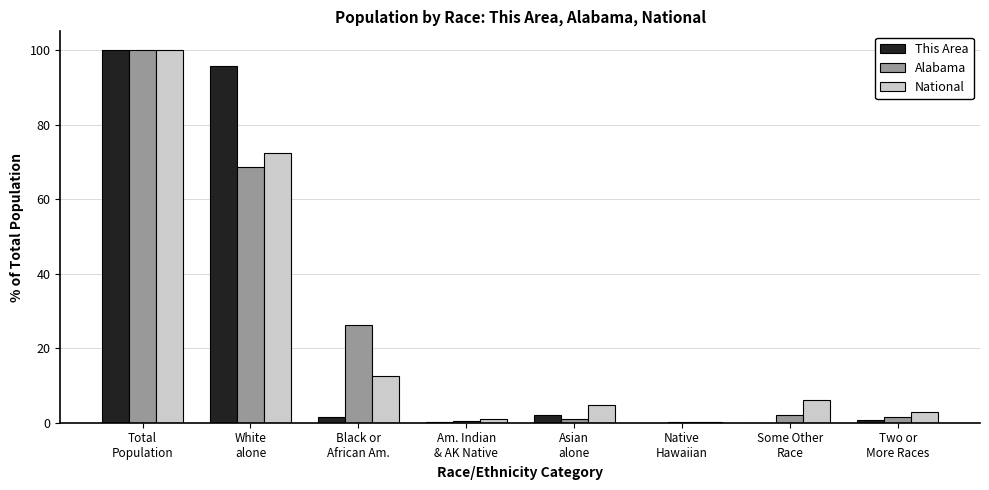

At which label is National closest to 50?

White
alone